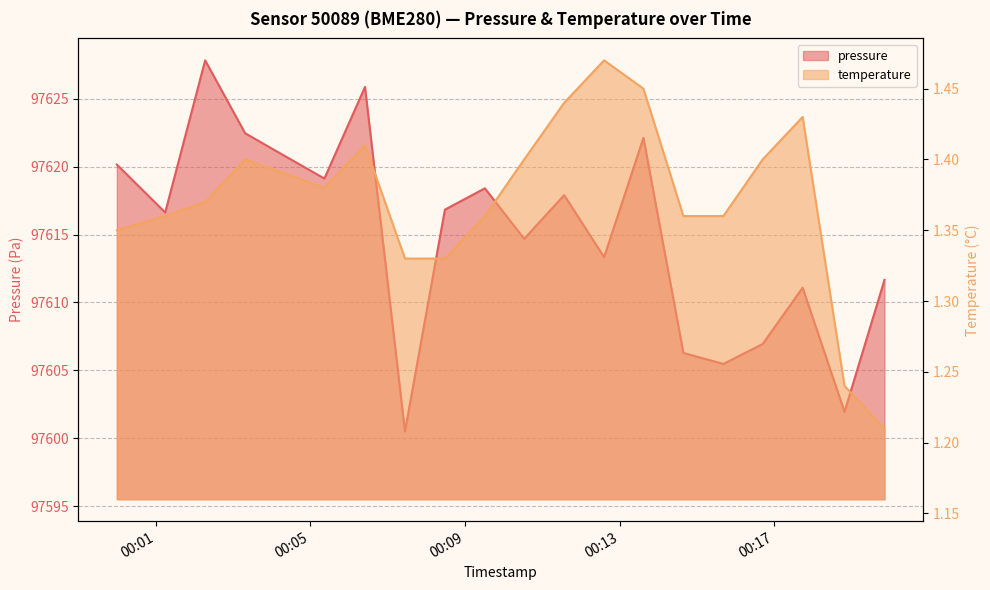

What is the smallest value displayed?

1.2